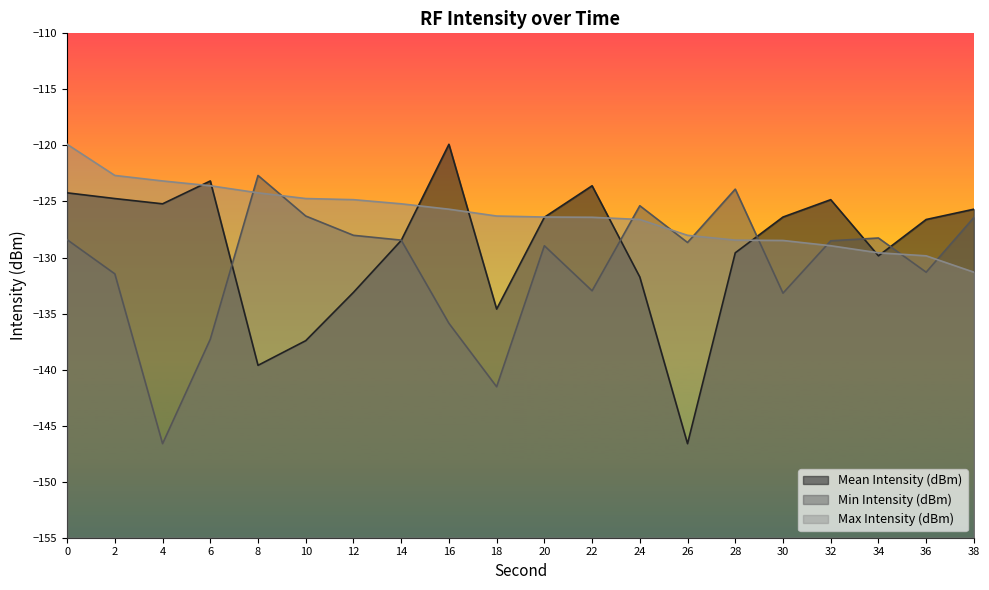

What is the minimum value for Min Intensity (dBm)?

-146.6